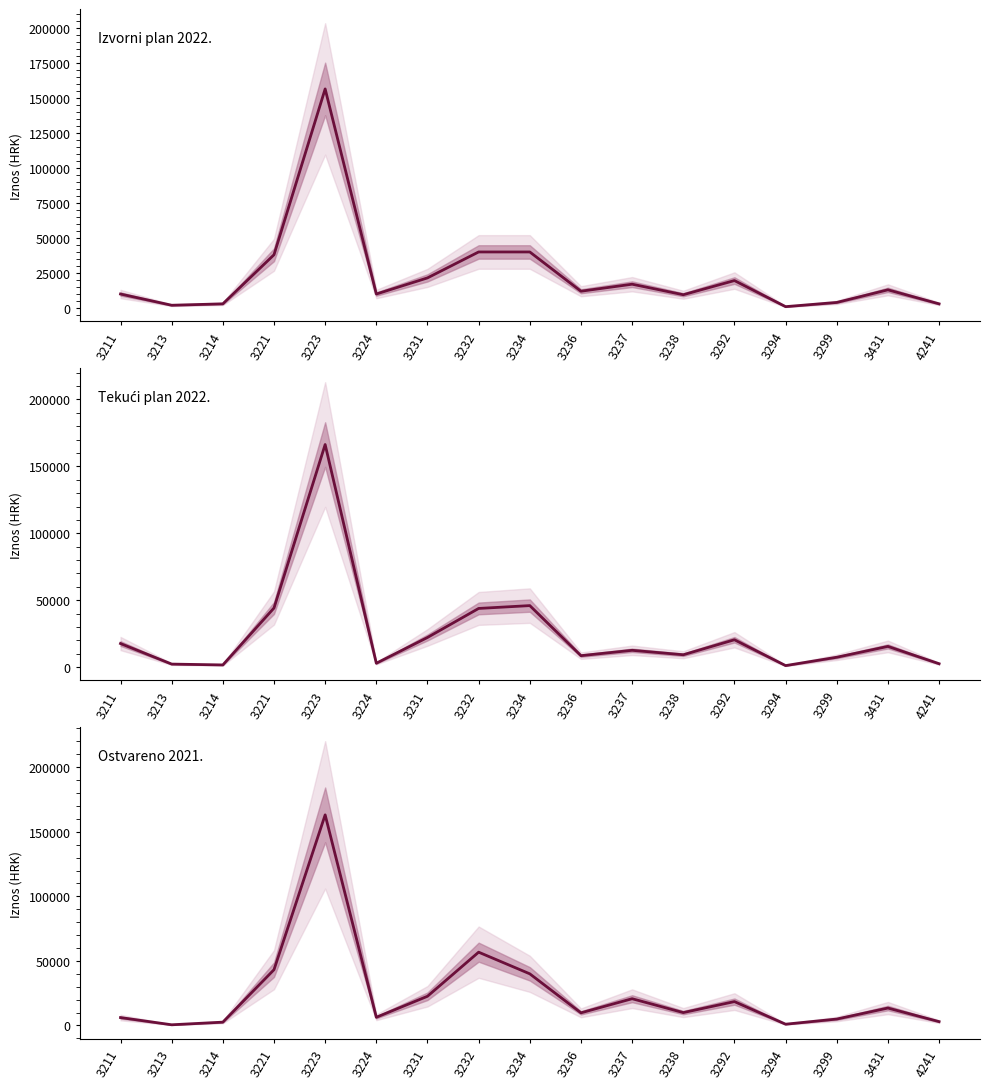

What is the total value across all series at 3221?

125400.5